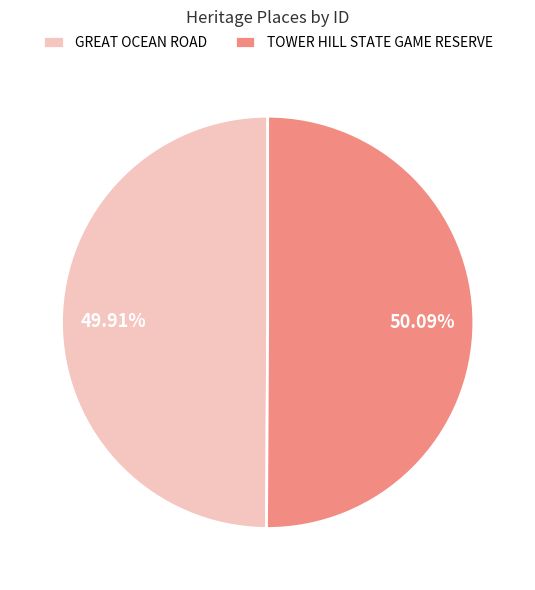

How many slices are in this pie chart?

2